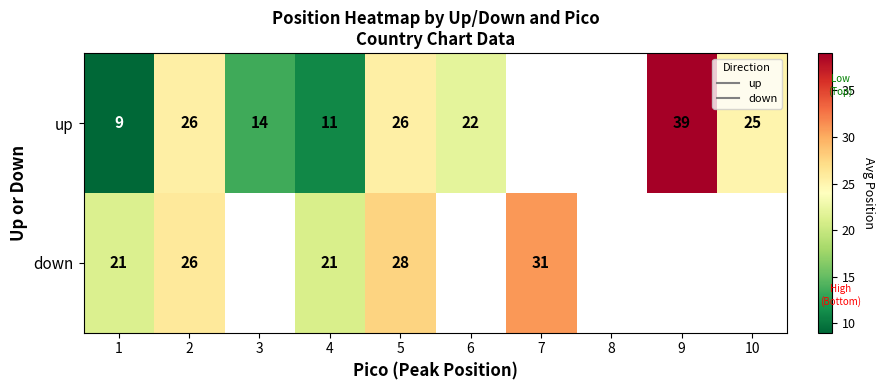

The up series shows 42.2 at 10. True or false?

False